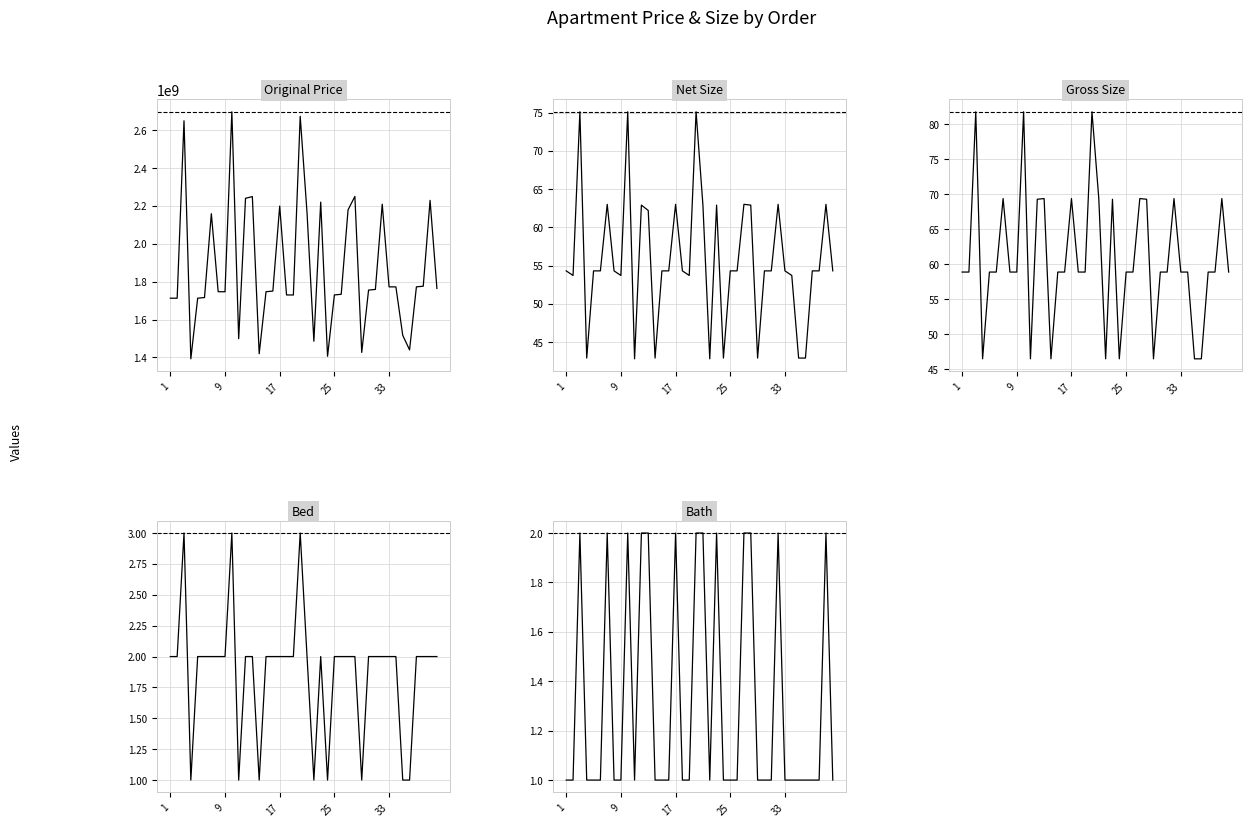

How many Bed values are between 2 and 3?

32